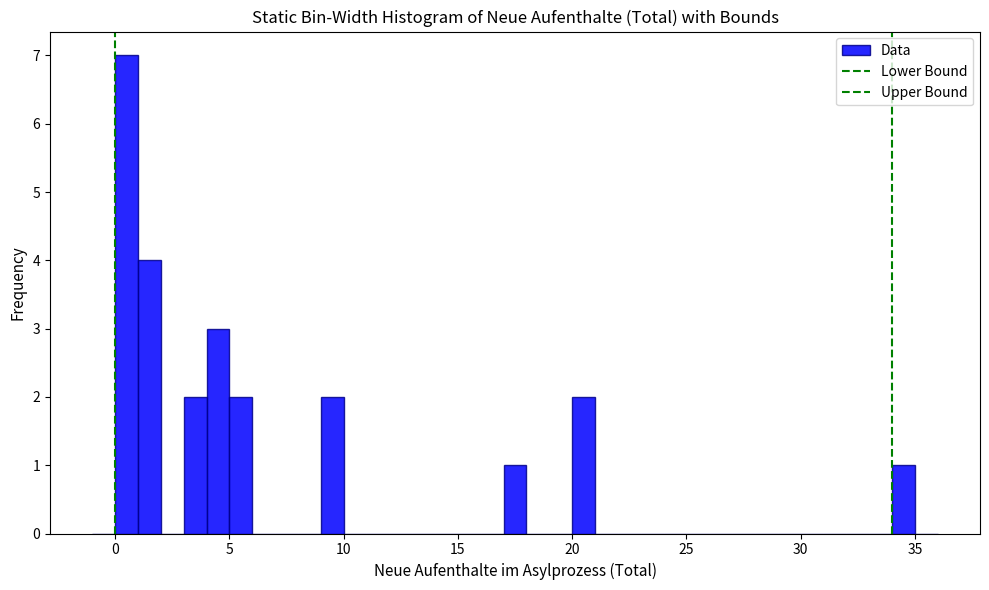

Read against the x-axis, roughly where is the centre of the tallest bar?

0.5